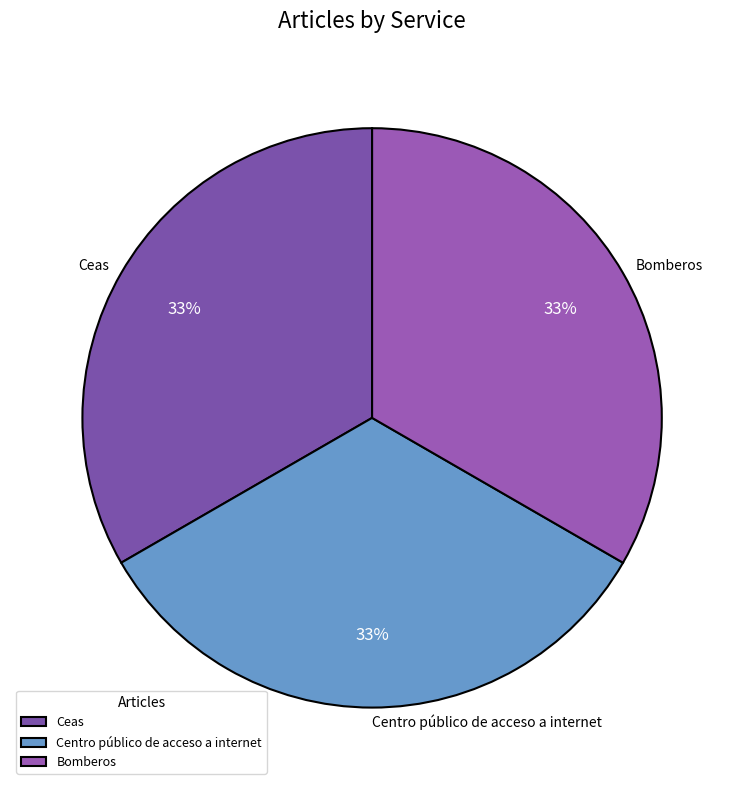

Is Centro público de acceso a internet the majority of the pie?

No